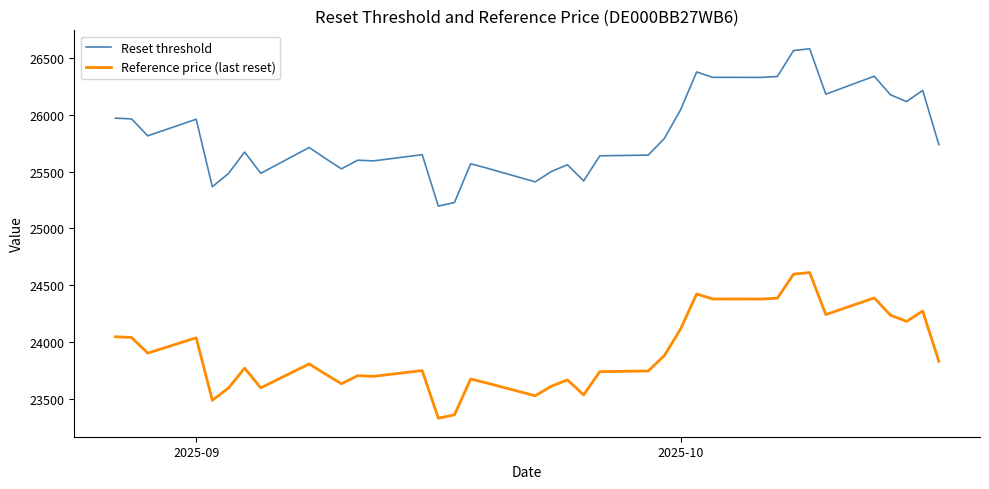

List the series in order of their overall mean, highest first.

Reset threshold, Reference price (last reset)